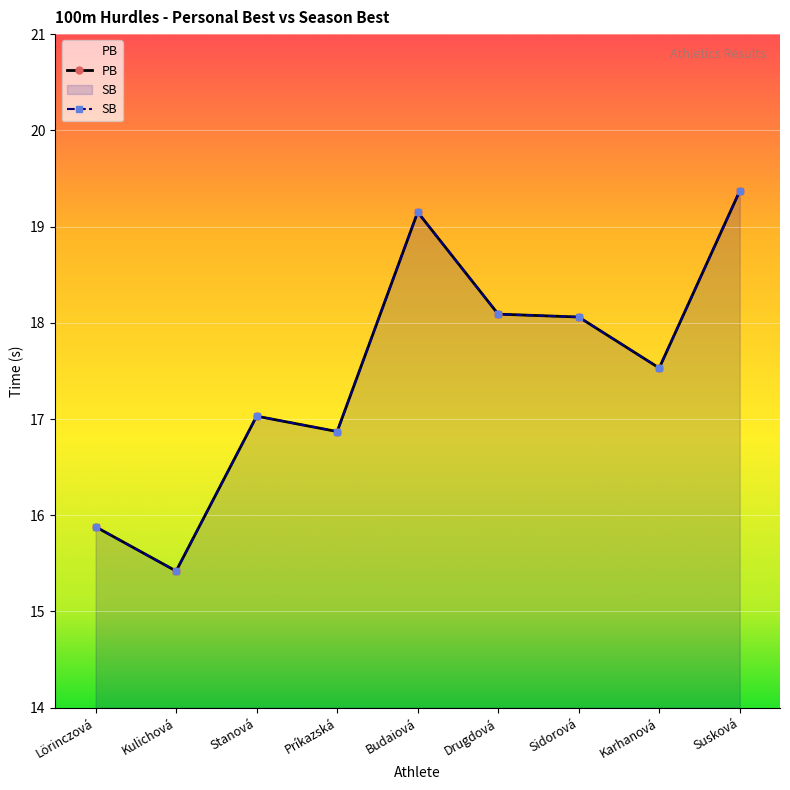

What is the difference between the maximum and minimum values in the PB series?

4.0